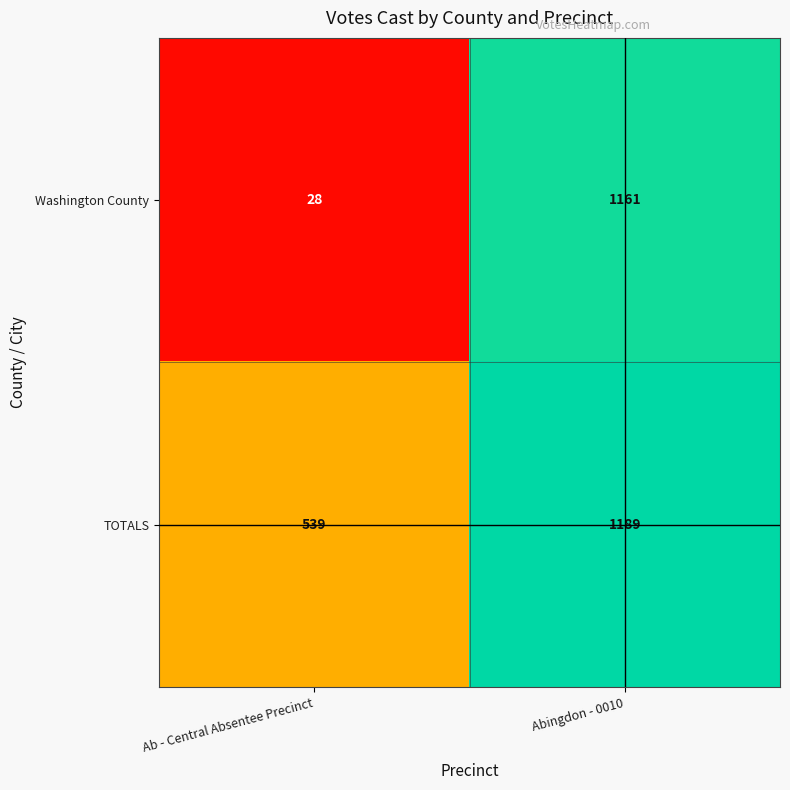

What is the sum of the Washington County values at Ab - Central Absentee Precinct and Abingdon - 0010?

1189